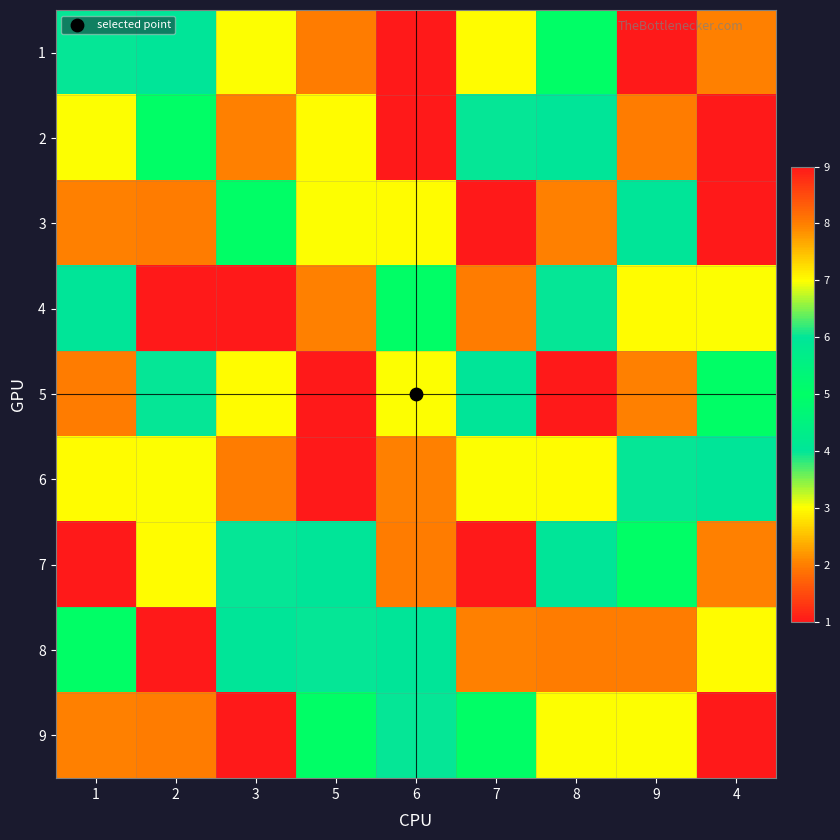

What is the maximum value shown in the chart?

9